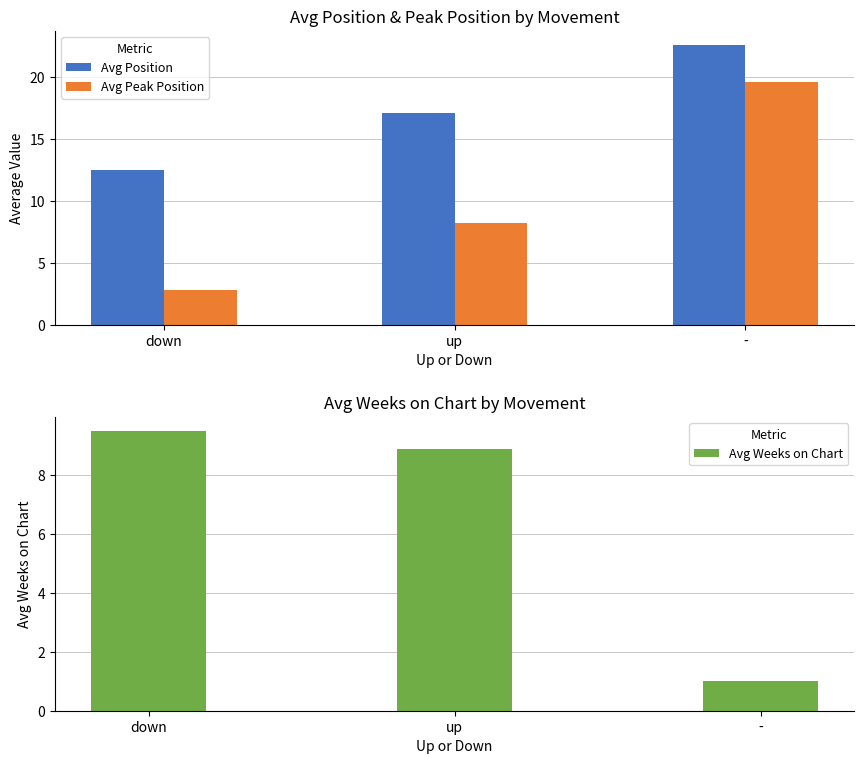

Reading left to right, list all the values displayed in this chart.

Avg Position: 12.5	17.1	22.6
Avg Peak Position: 2.8	8.2	19.6
Avg Weeks on Chart: 9.5	8.9	1.0